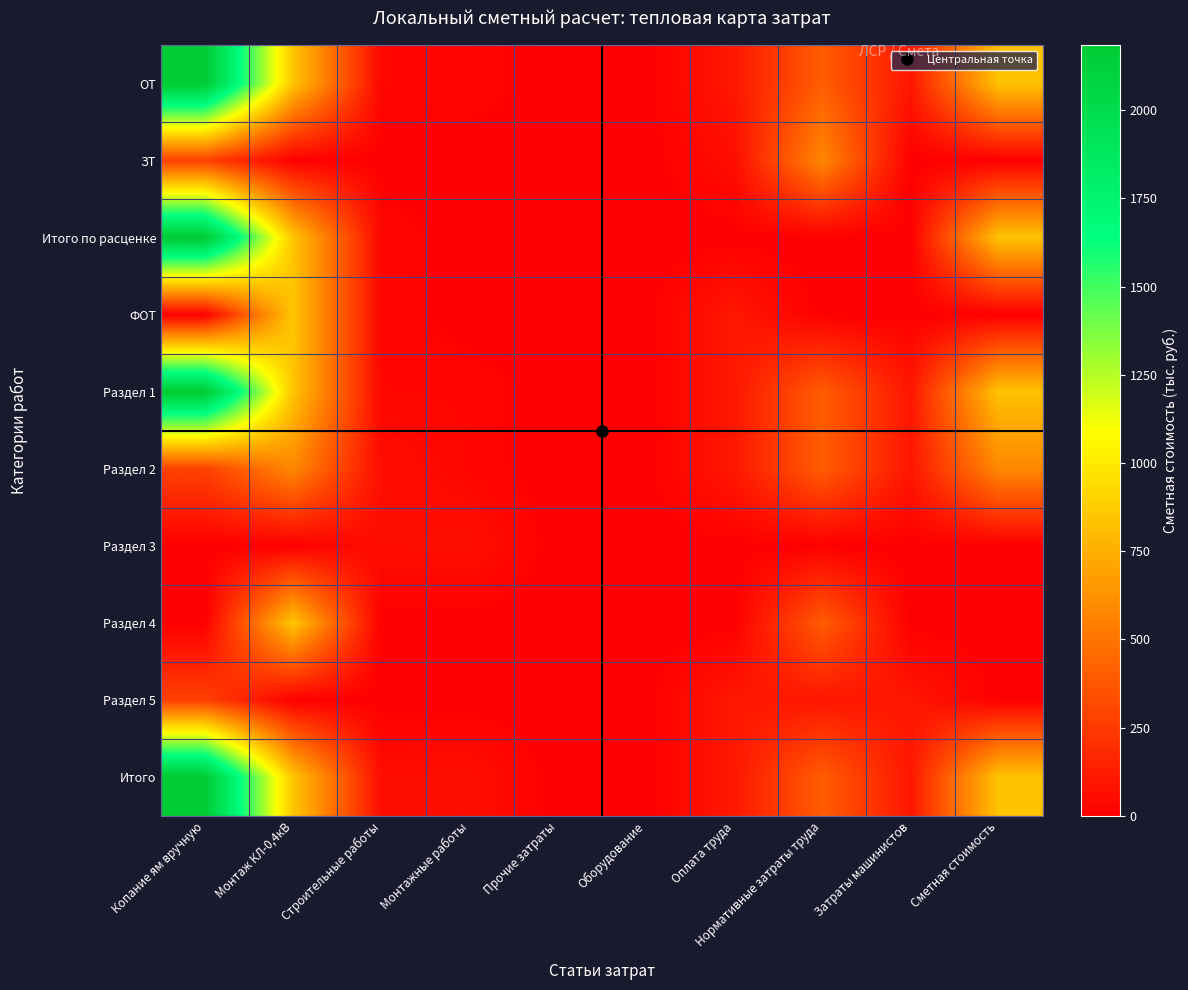

List the series in order of their peak value, lowest first.

Раздел 3, Раздел 5, ЗТ, Раздел 2, ФОТ, Раздел 4, ОТ, Итого по расценке, Раздел 1, Итого